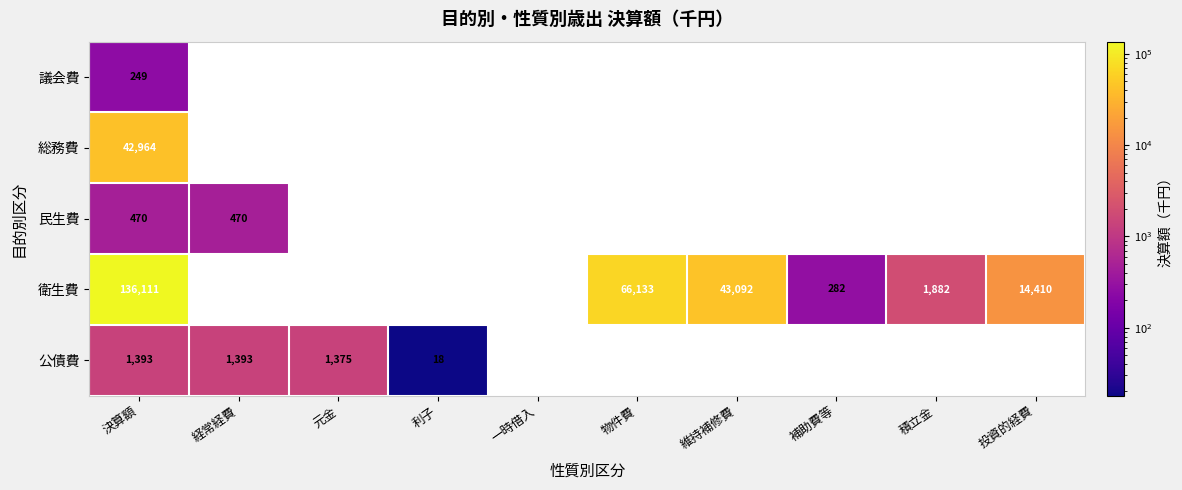

The 衛生費 series shows 196275 at 決算額. True or false?

False